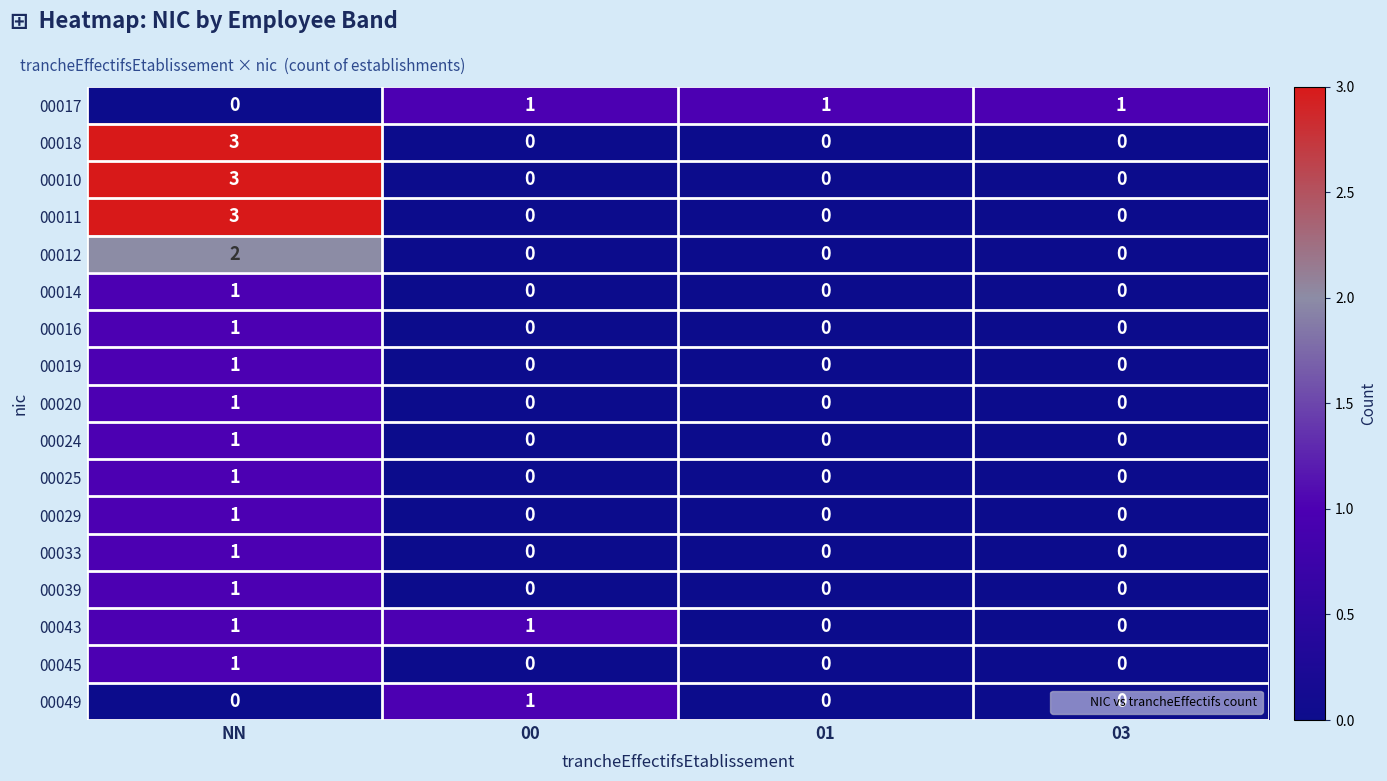

How many 00025 values are between 0 and 1?

4